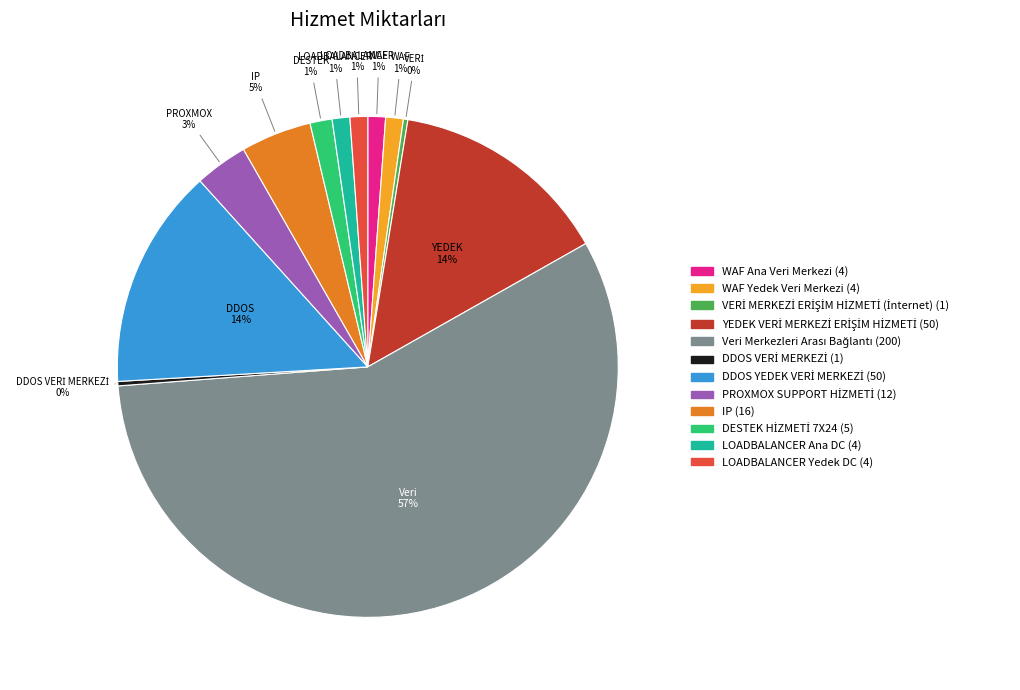

Does any single category account for the majority?

Yes